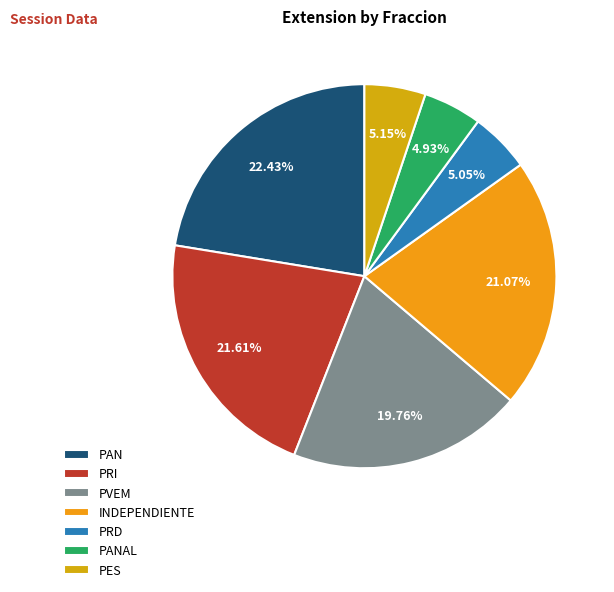

Rank the categories by value from lowest to highest.

PANAL, PRD, PES, PVEM, INDEPENDIENTE, PRI, PAN